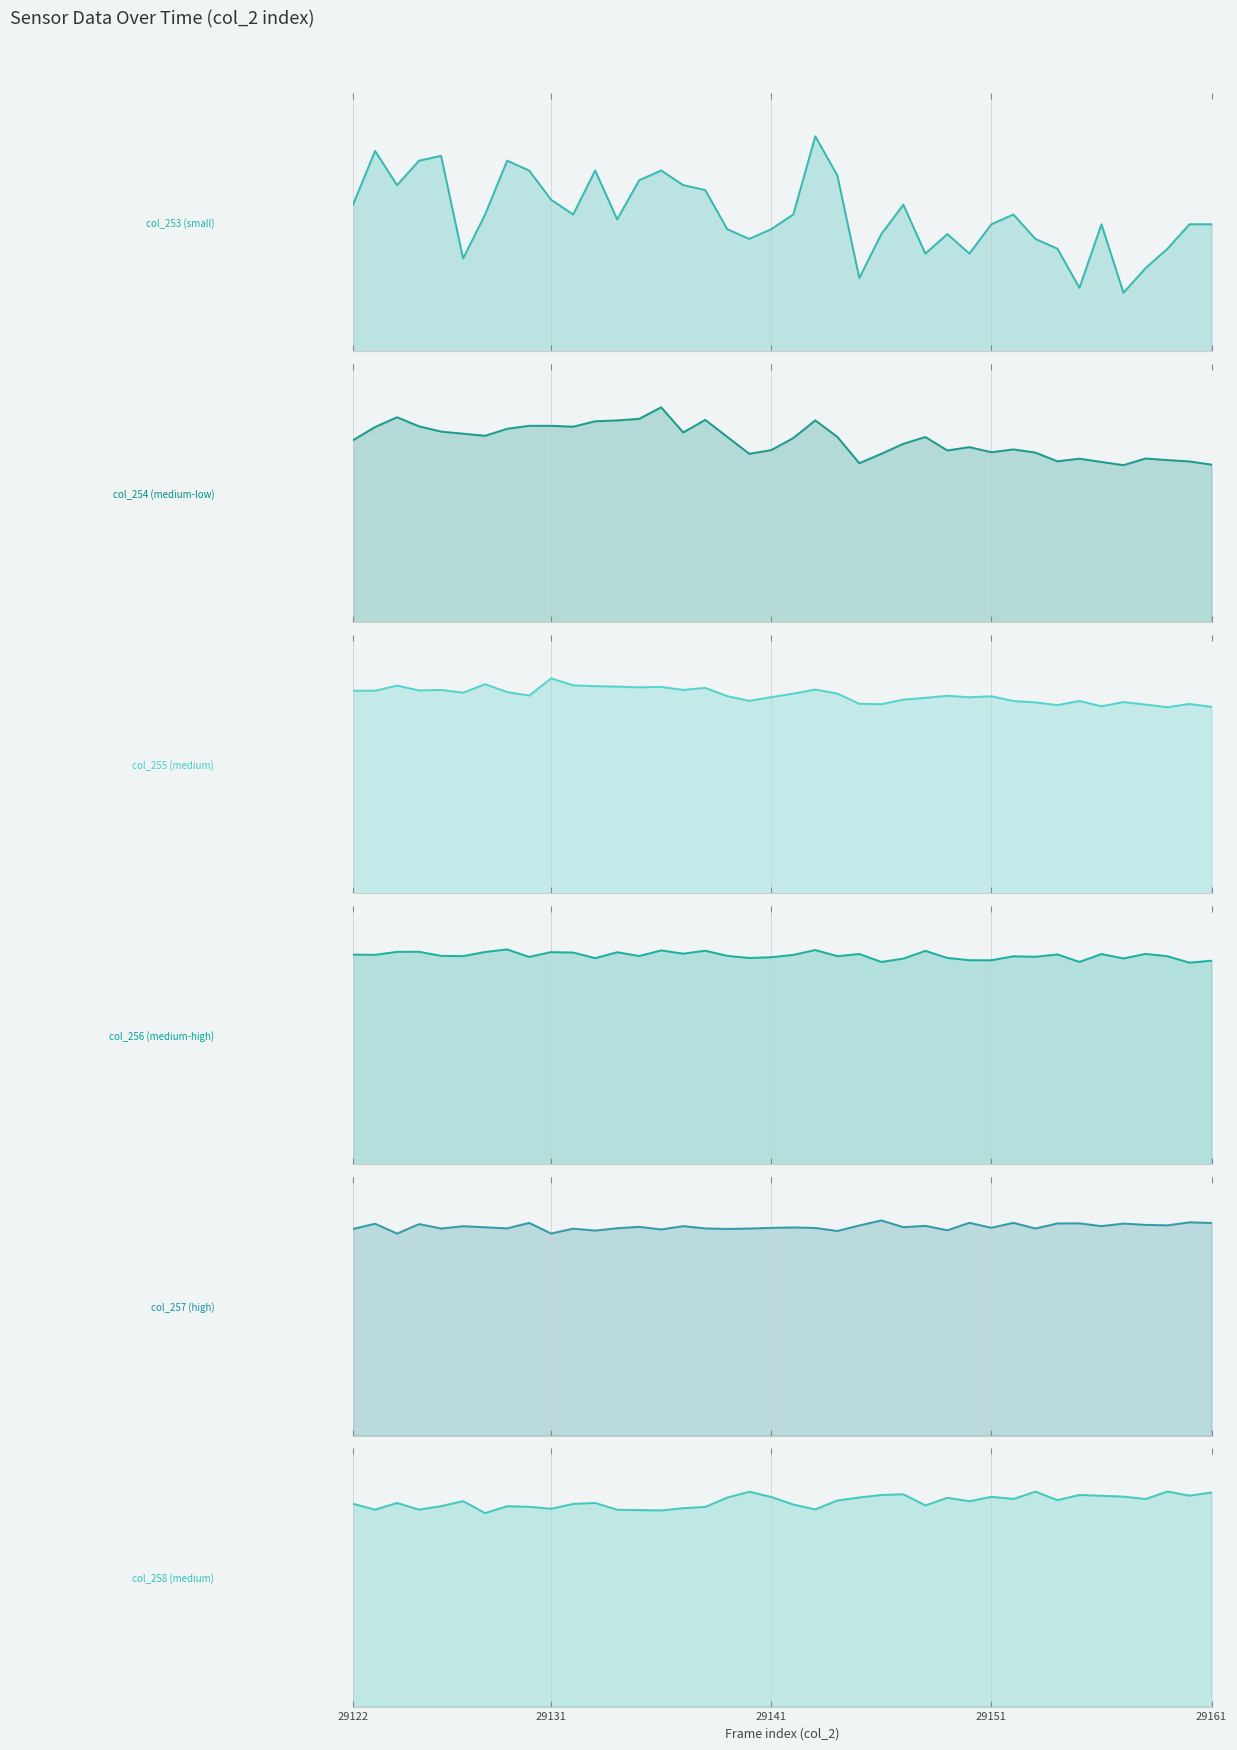

What is the total value across all series at 29141?

23799